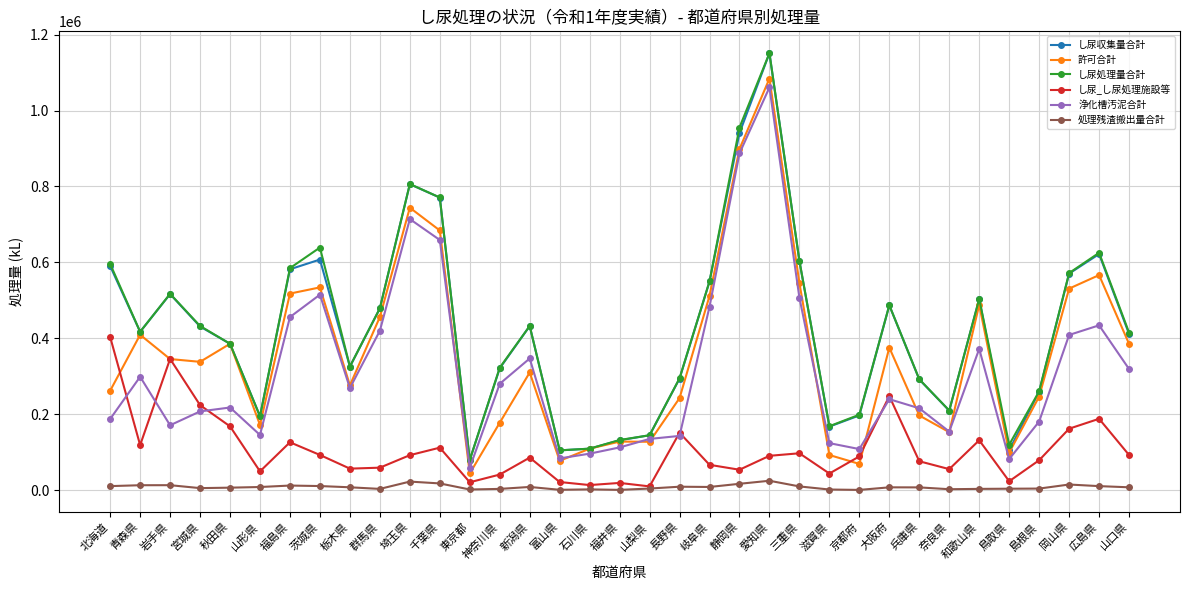

True or false: 許可合計 has more than 2 points higher than both neighbors.

True